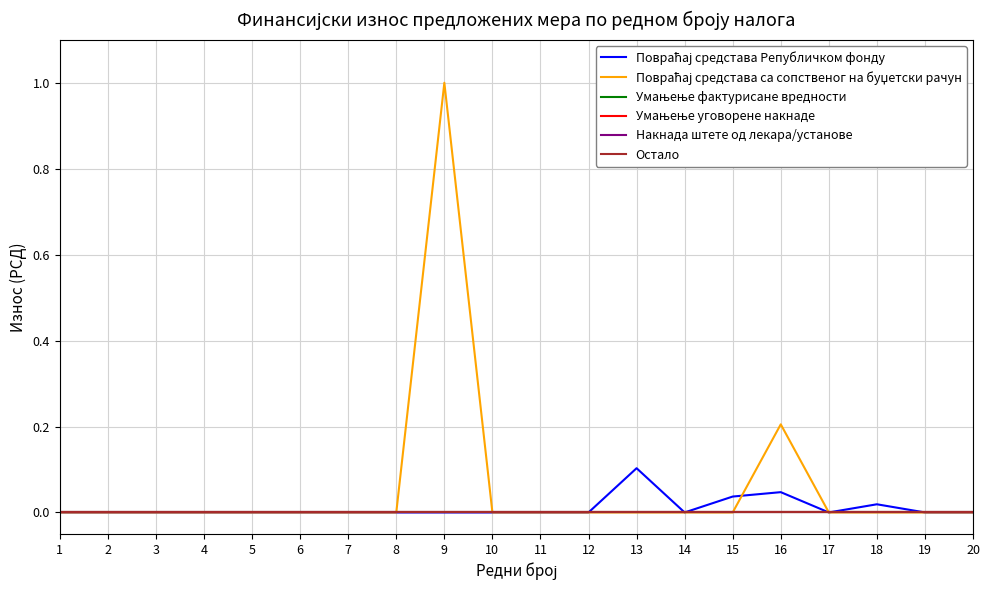

True or false: Повраћај средстава Републичком фонду and Накнада штете од лекара/установе intersect in this chart.

False